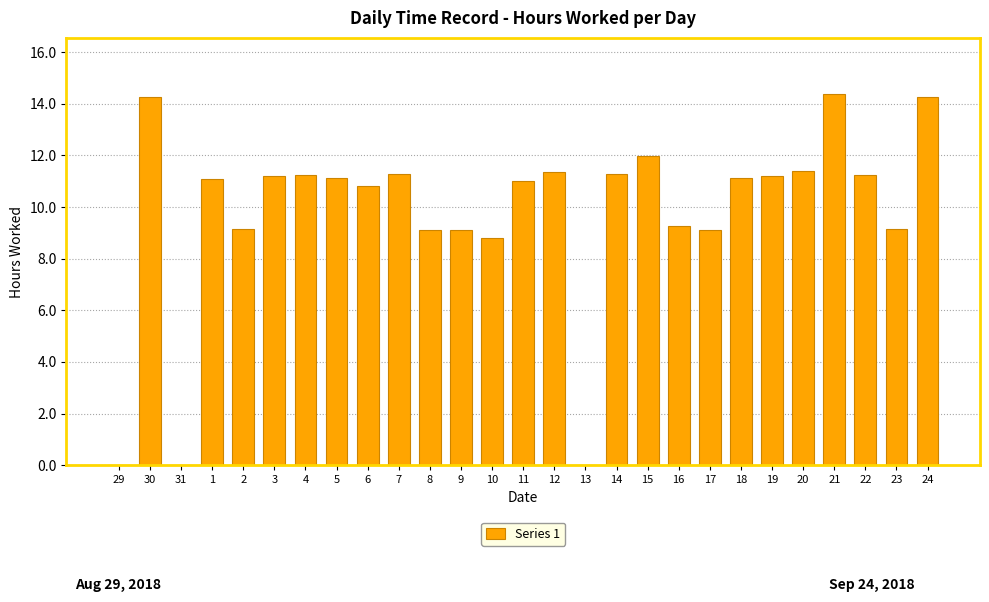

How many data points does each series have?

27